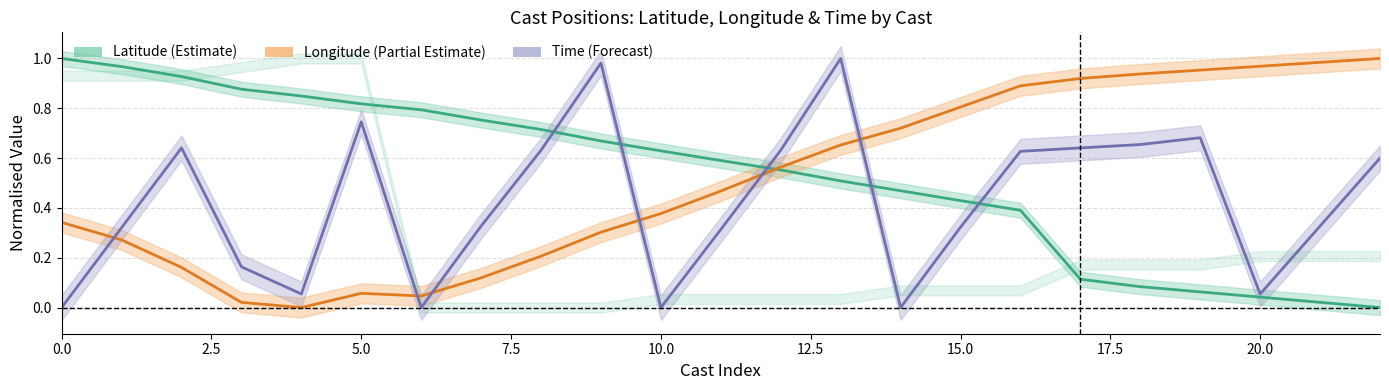

Reading left to right, transcribe all the data shown in this chart.

LATITUDE: 1.0	1.0	0.9	0.9	0.8	0.8	0.8	0.8	0.7	0.7	0.6	0.6	0.6	0.5	0.5	0.4	0.4	0.1	0.1	0.1	0.0	0.0	0.0
LONGITUDE: 0.3	0.3	0.2	0.0	0.0	0.1	0.0	0.1	0.2	0.3	0.4	0.5	0.6	0.7	0.7	0.8	0.9	0.9	0.9	1.0	1.0	1.0	1.0
TIME: 0.0	0.3	0.6	0.2	0.1	0.7	0.0	0.3	0.6	1.0	0.0	0.3	0.6	1.0	0.0	0.3	0.6	0.6	0.7	0.7	0.1	0.3	0.6